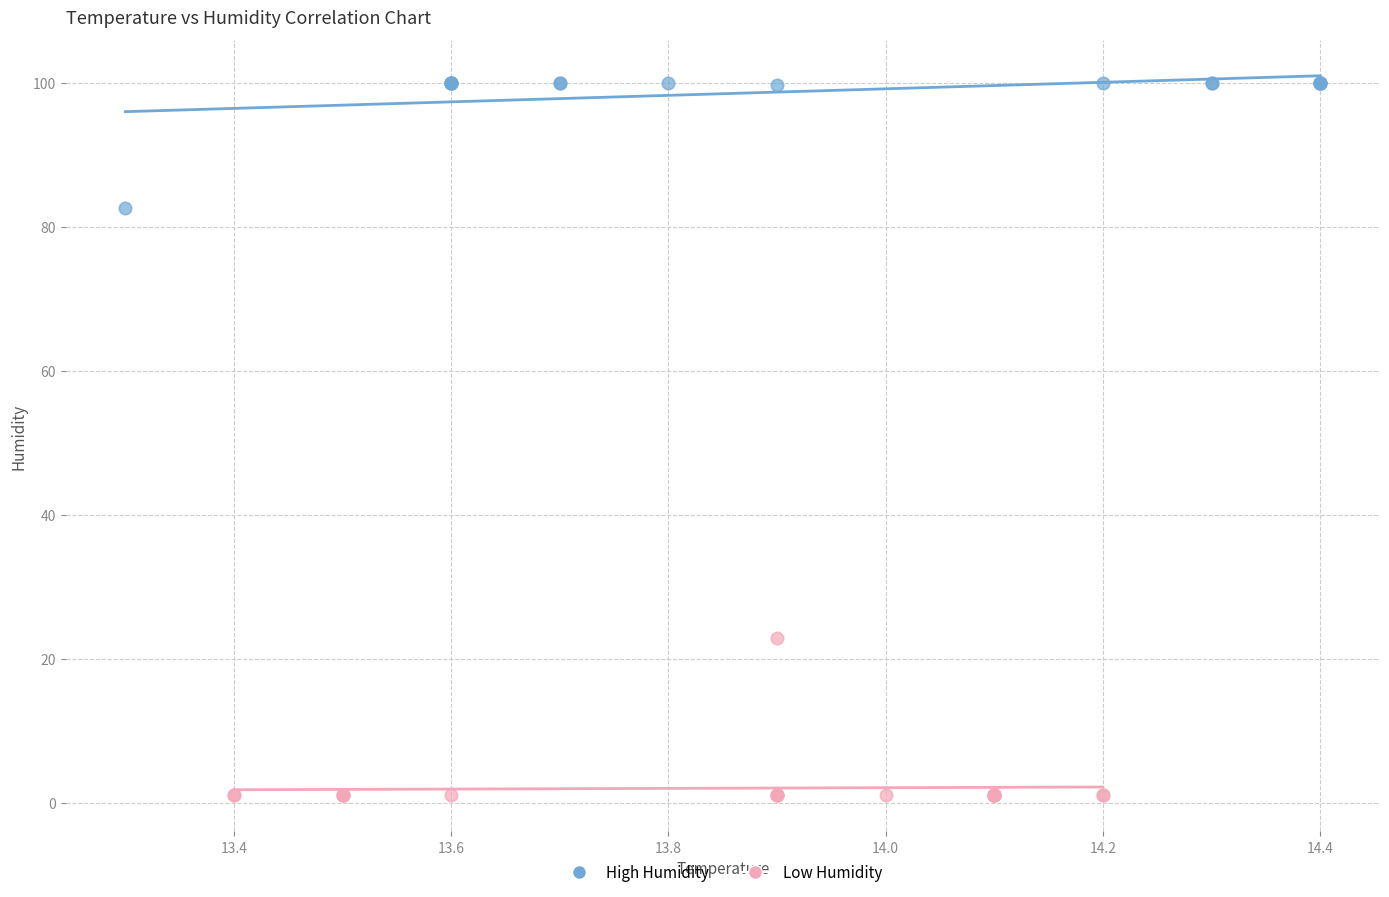

Which series contains the lowest Y value?

Low Humidity